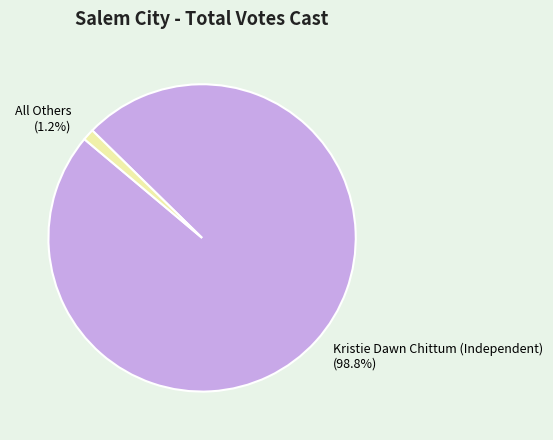

How many slices are in this pie chart?

2